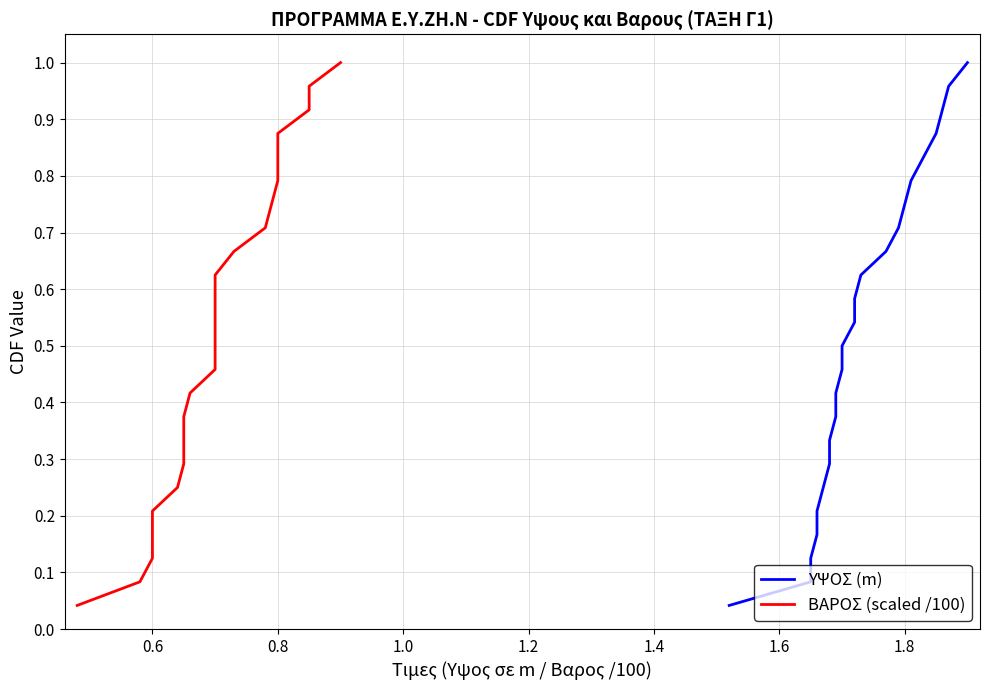

What is the average value of the ΒΑΡΟΣ (scaled /100) series?

0.5